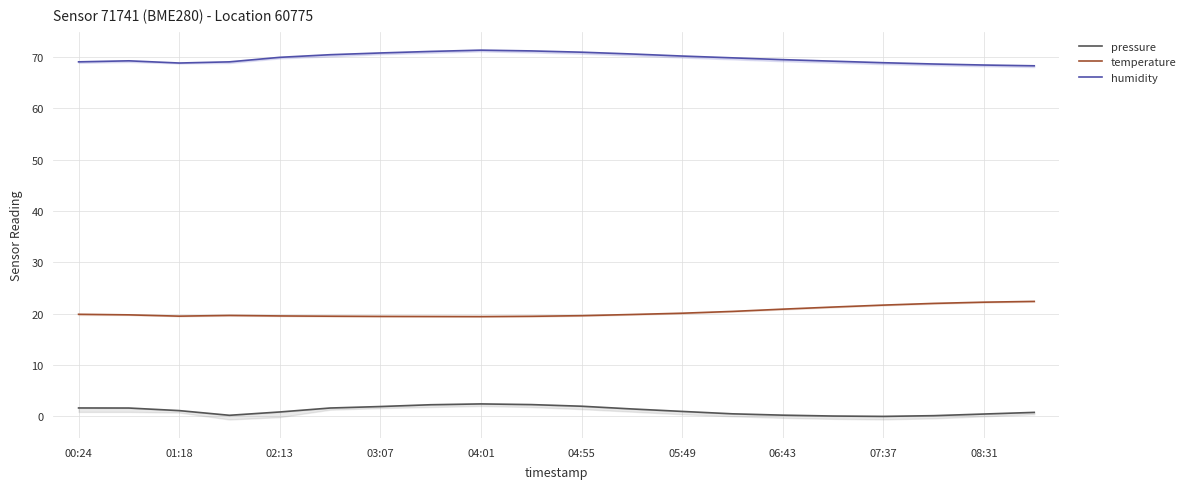

How many lines are shown in the chart?

3